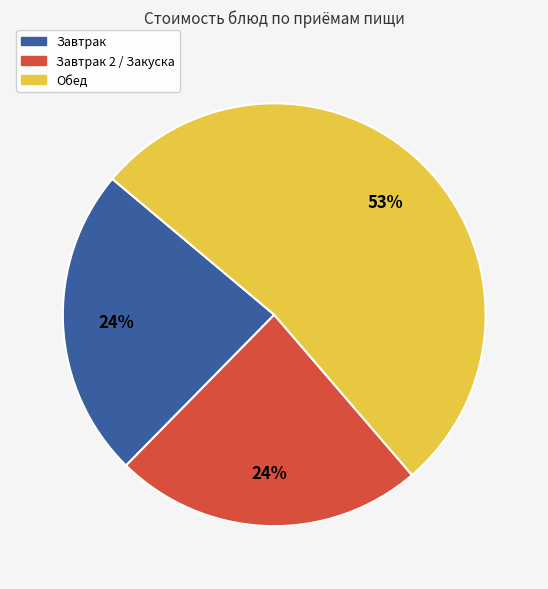

Is there any slice that represents more than half of the pie?

Yes